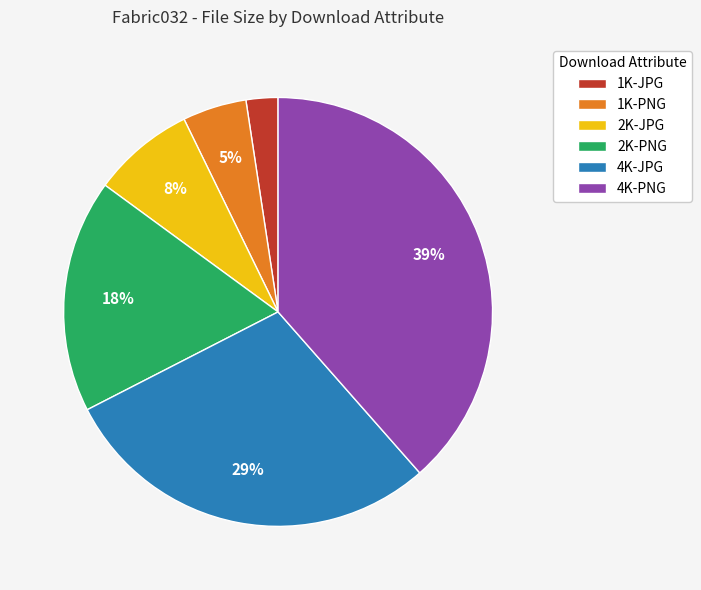

True or false: 2K-JPG accounts for 20% of the total.

False